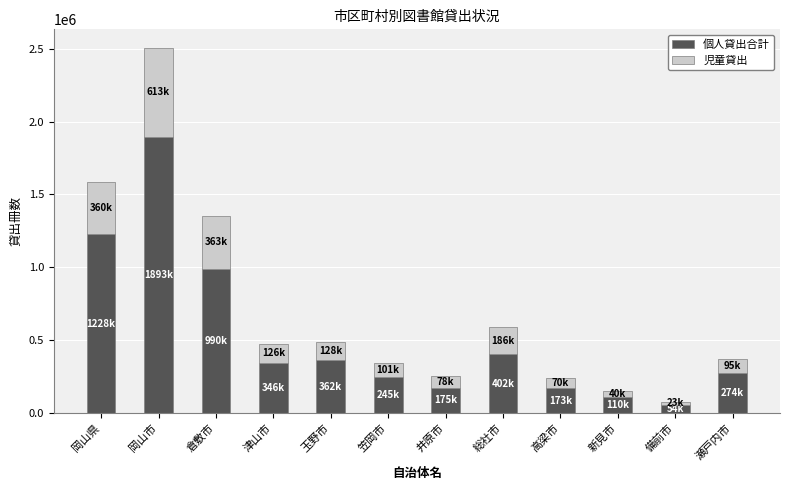

At which label is 個人貸出合計 closest to 974132?

倉敷市